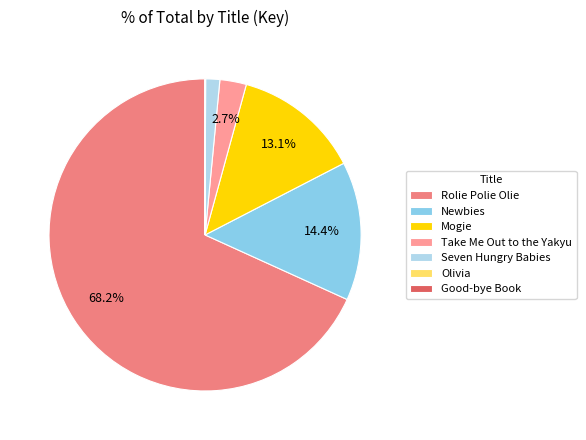

Count the number of slices in the pie.

7